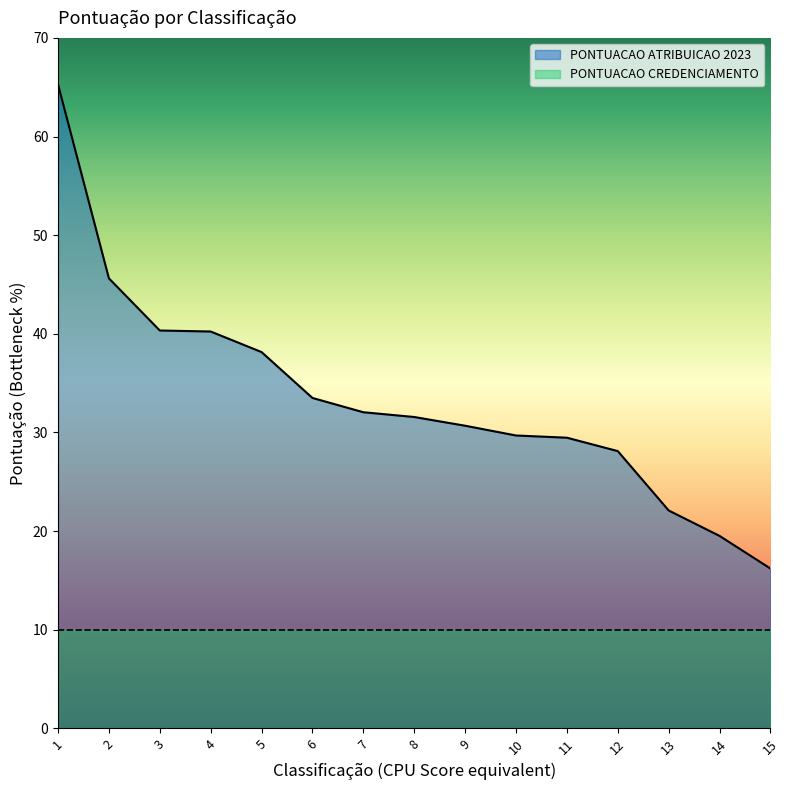

At which category does the chart reach its minimum across all series?

15